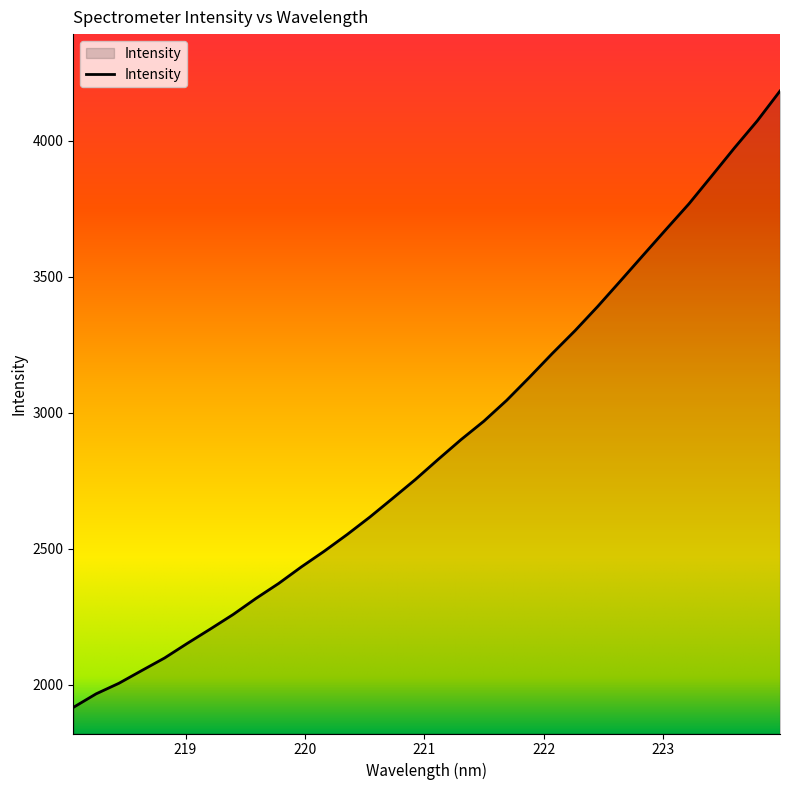

What is the greatest value displayed?

4182.5